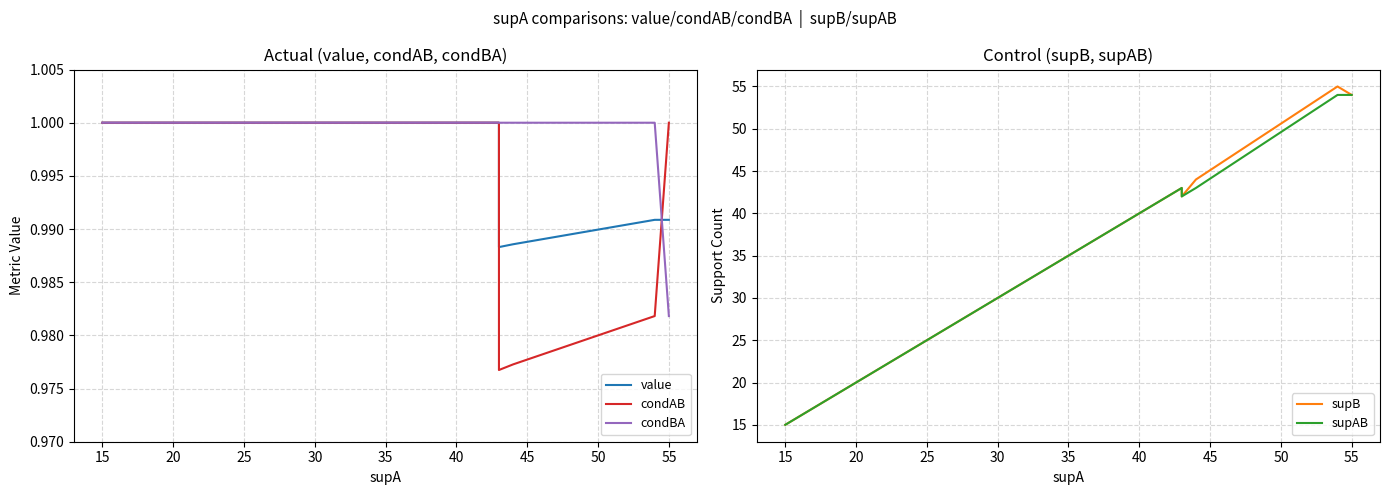

What are all the series names shown in the legend?

value, condAB, condBA, supB, supAB